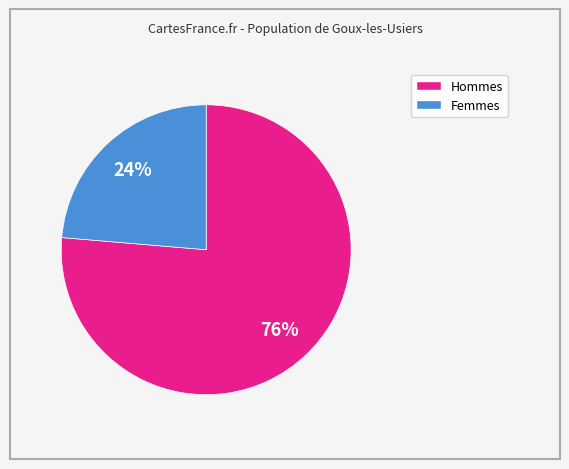

Count the number of slices in the pie.

2